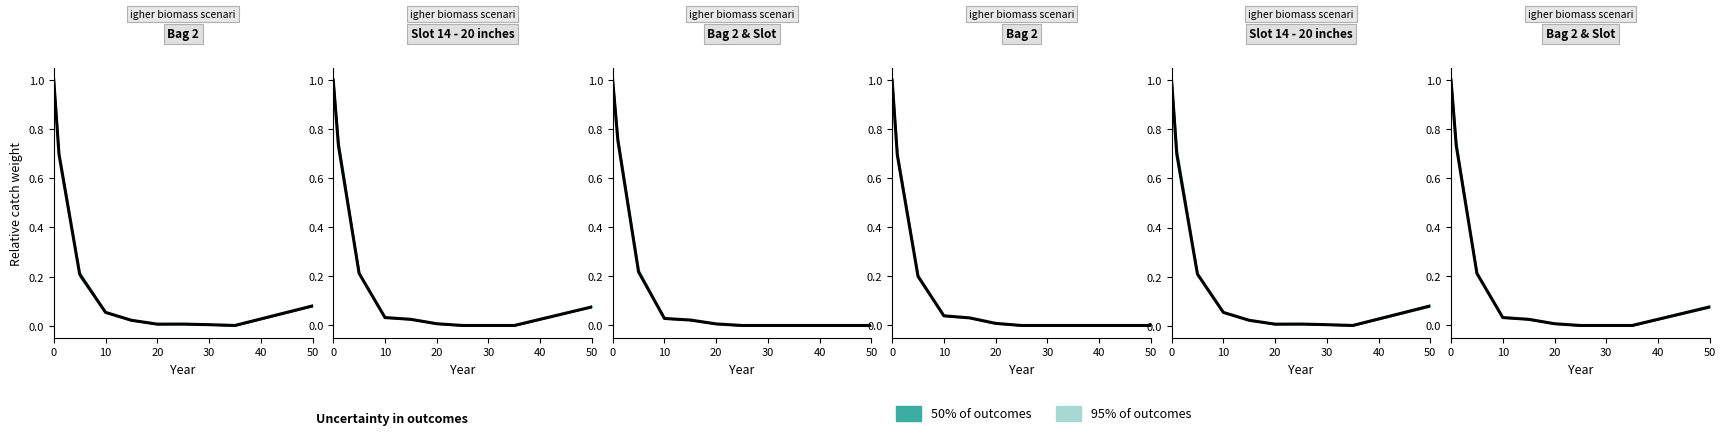

Does the chart have visible grid lines?

No